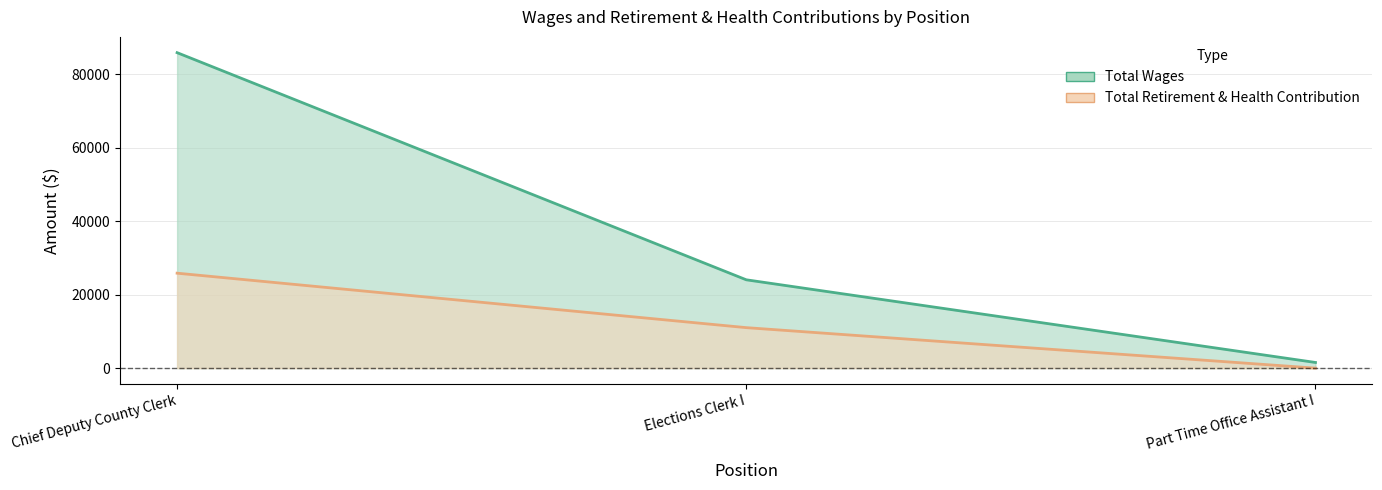

What is the total value across all series at Elections Clerk I?

35081